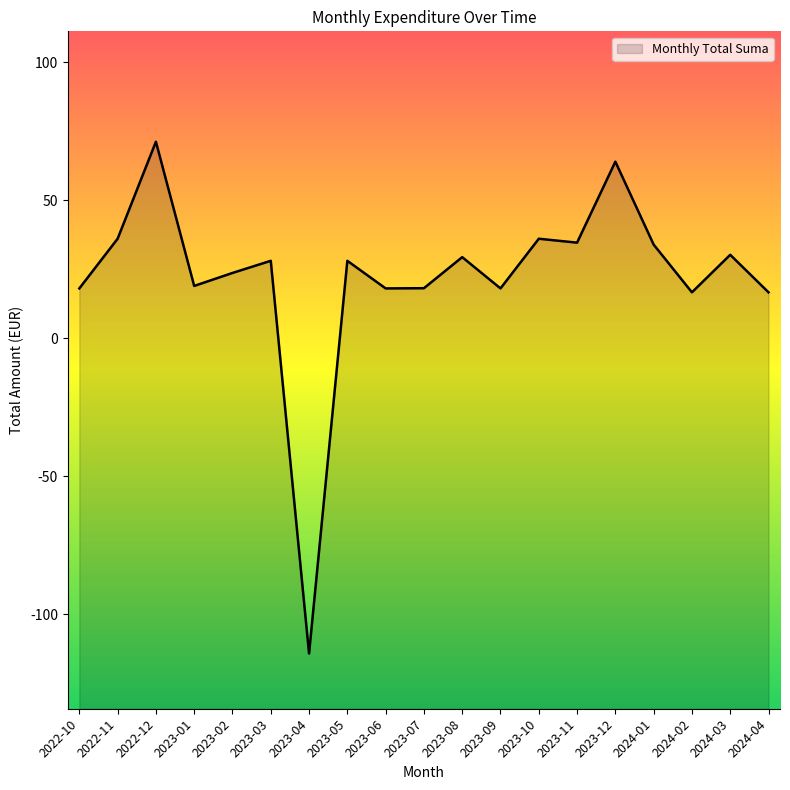

The chart shows a value of 29.3 at 2023-08. True or false?

True